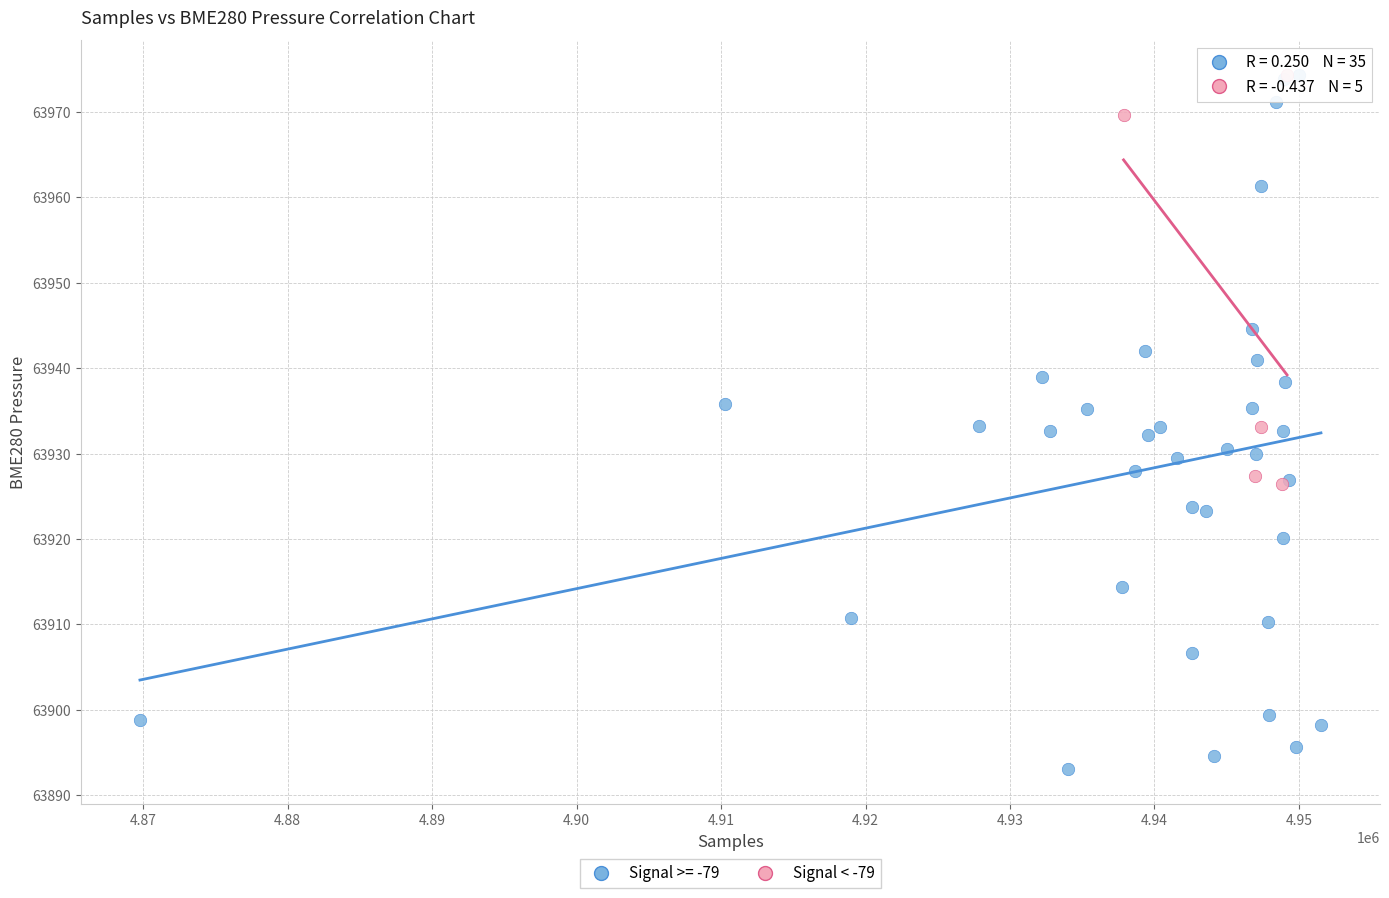

Which series reaches the minimum Y coordinate?

Signal >= -79